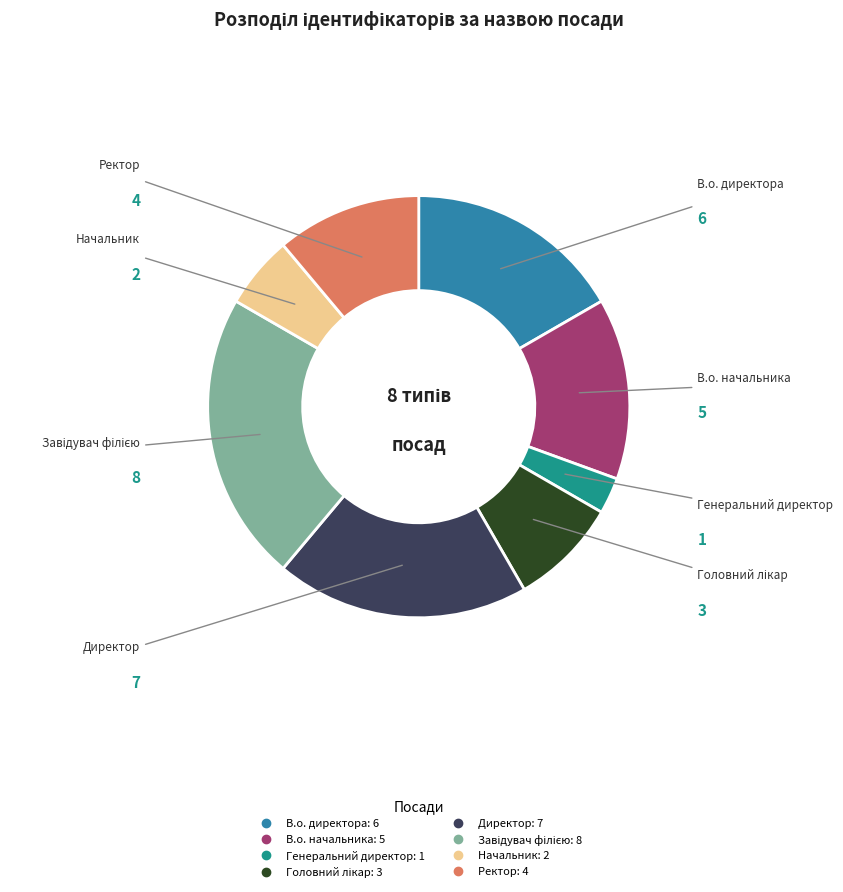

What is the ratio of the value at В.о. директора to the value at Начальник?

3.0